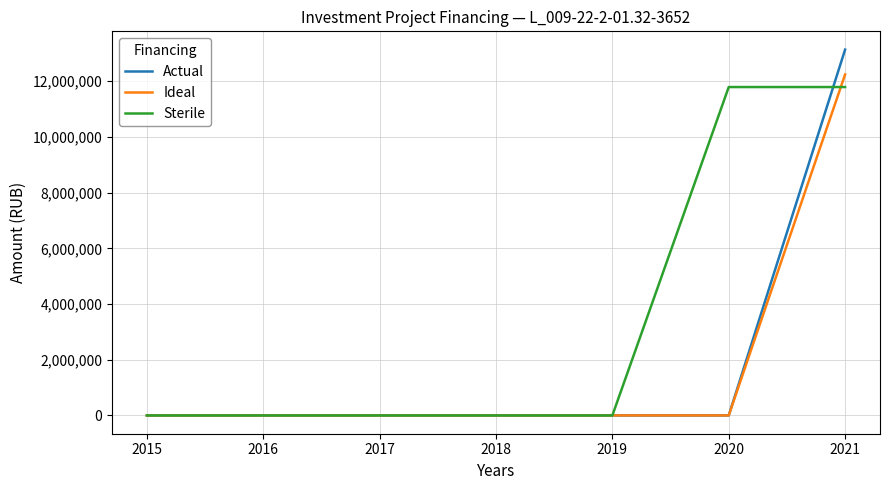

Reading left to right, extract all data points from this chart.

Actual: 0	0	0	0	0	0	13132572
Ideal: 0	0	0	0	0	0	12239661
Sterile: 0	0	0	0	0	11789474	11789474